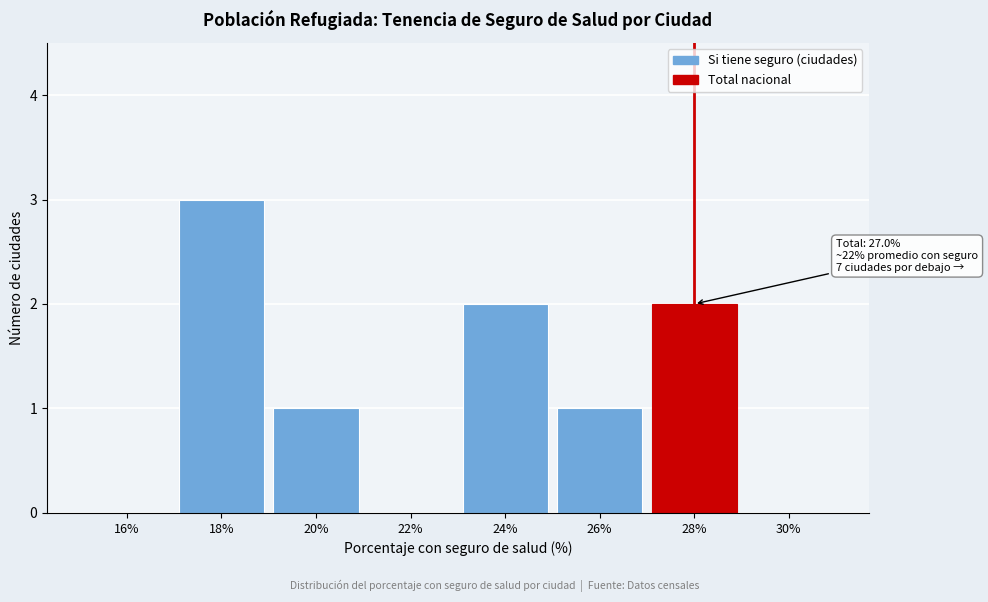

Over which range of the x-axis is the bar tallest?

17 to 19